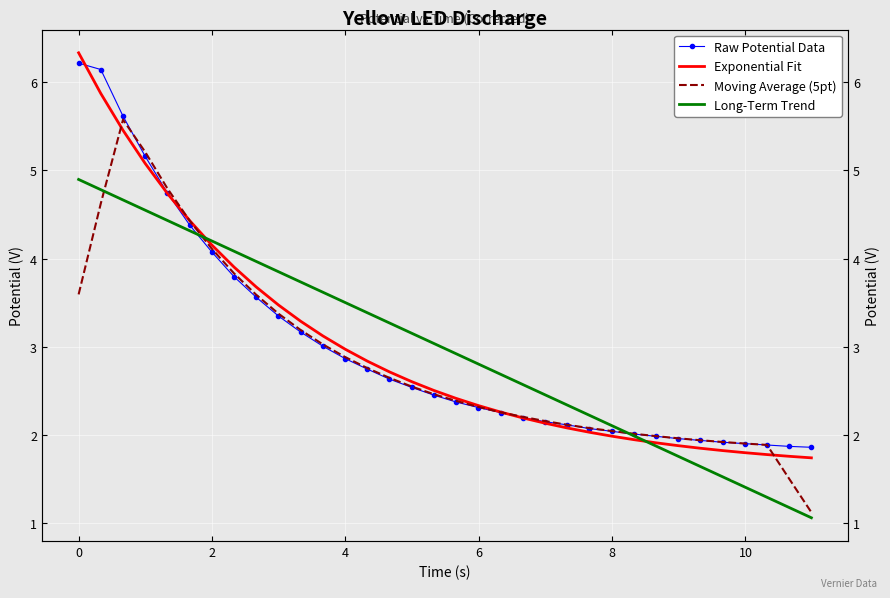

Is the value of Long-Term Trend at 8 greater than the value of Moving Average (5pt) at 11?

Yes